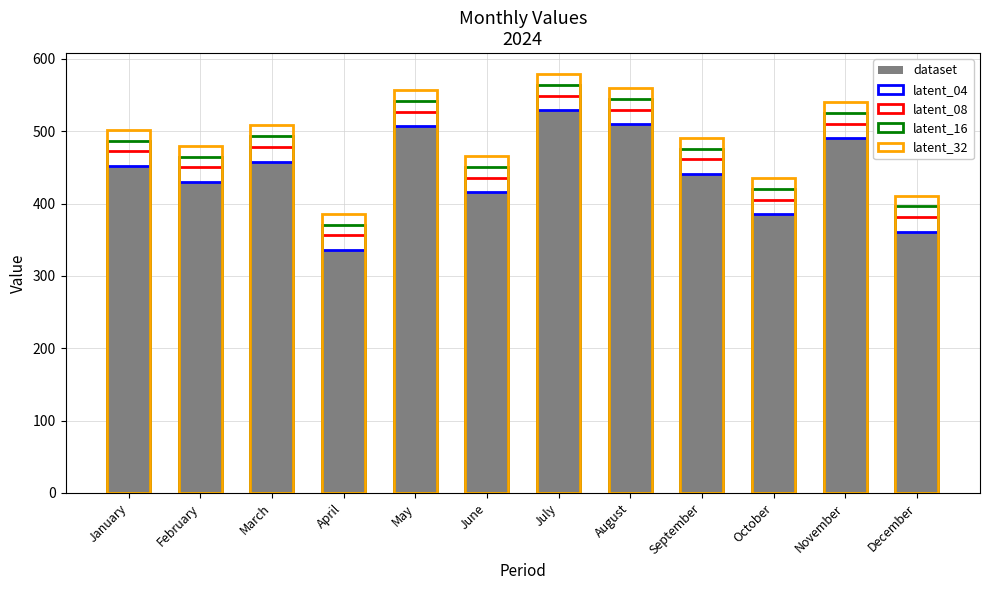

At how many categories does at least one series exceed 440?

9